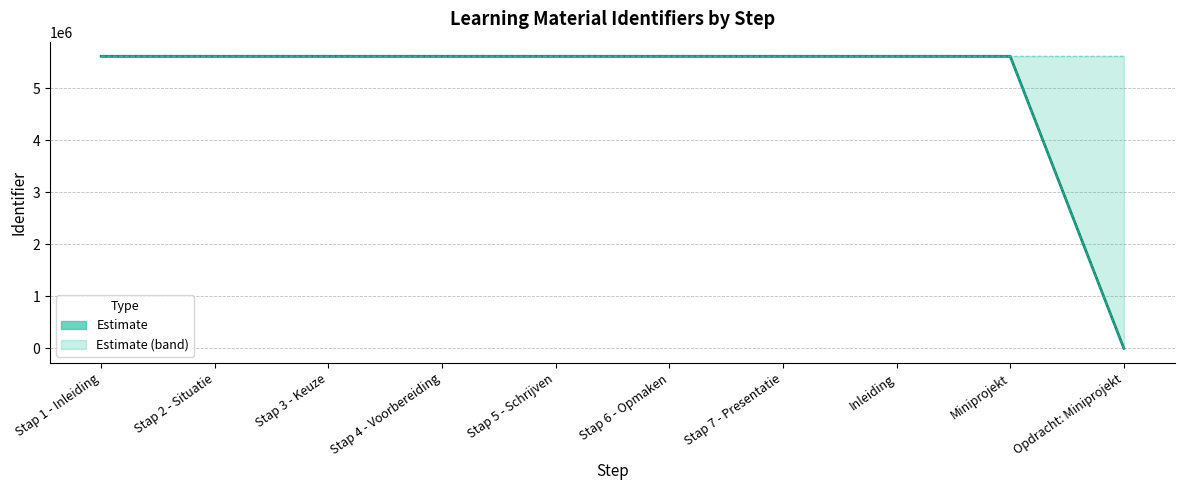

Is it true that Lower bound equals 5612100 at Stap 7 - Presentatie?

True